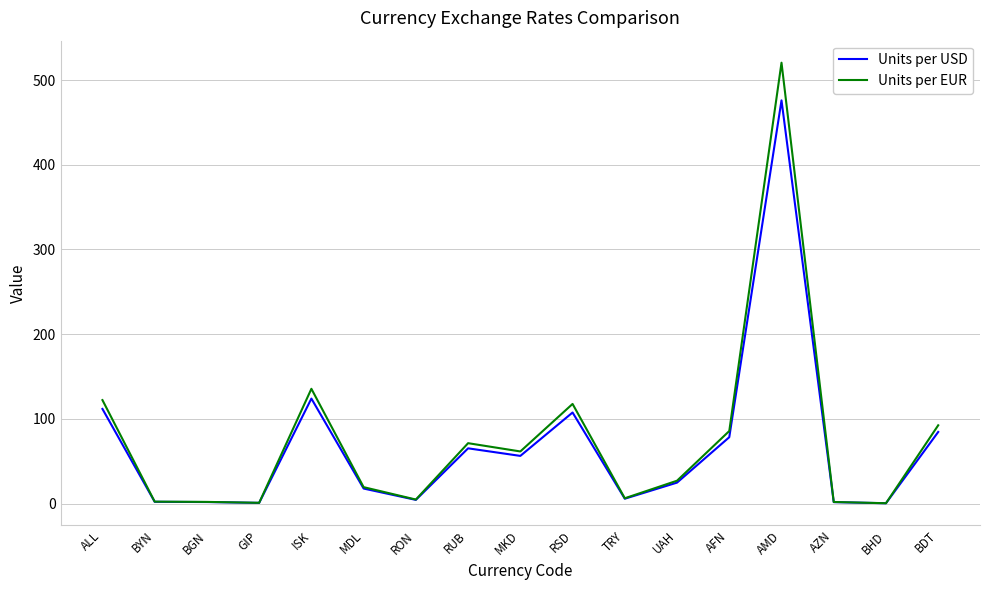

At which label is Units per EUR closest to 260?

ISK